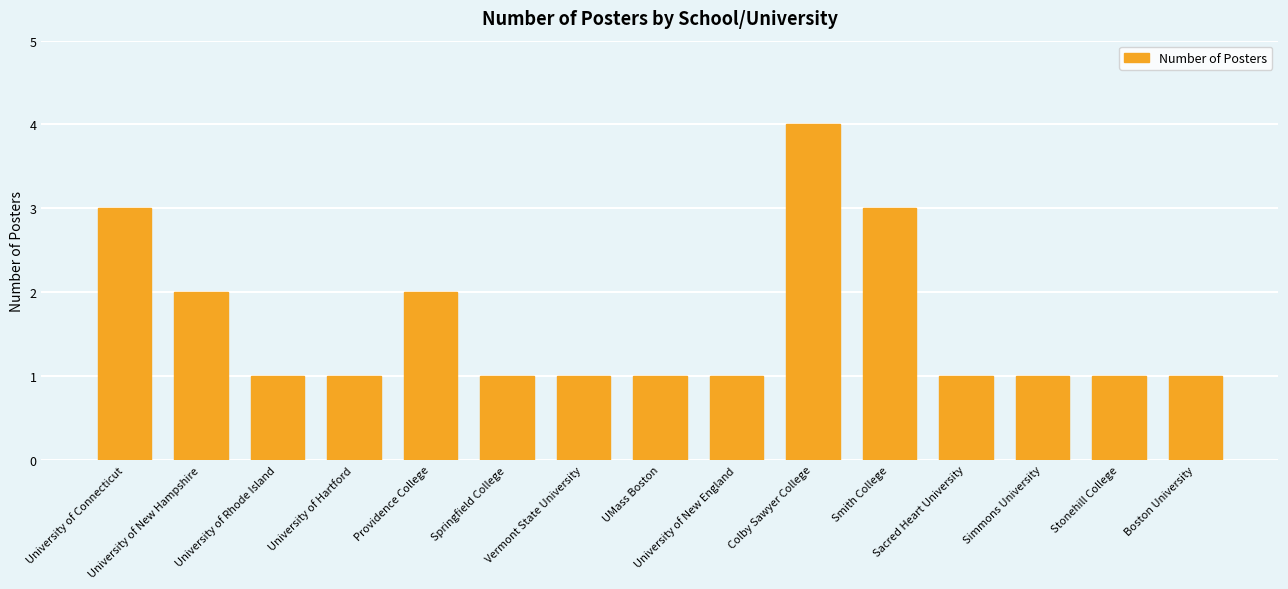

What is the difference between the maximum and second lowest values?

3